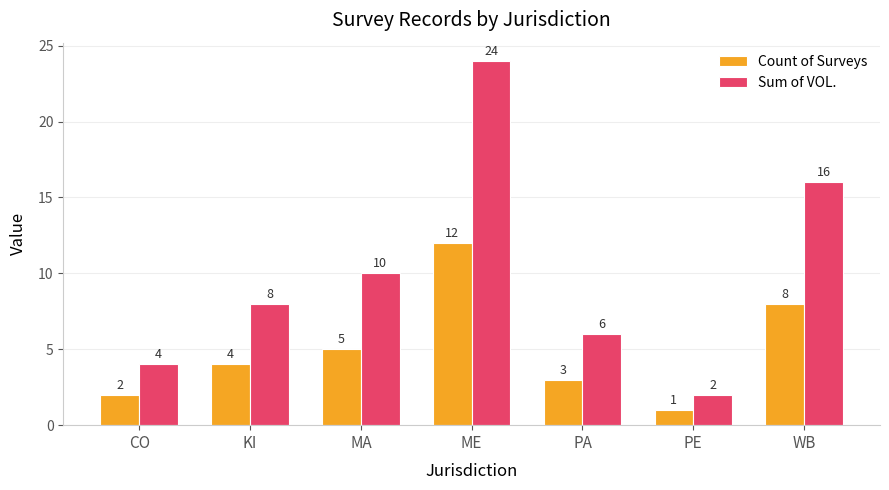

What value does the Sum of VOL. series have at KI, to the nearest 10?

10